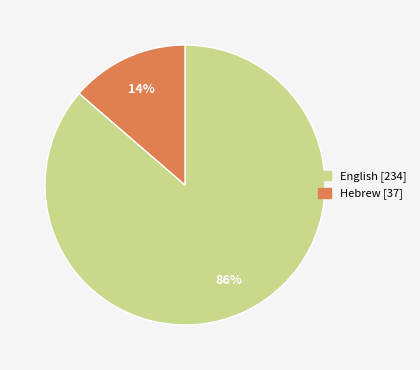

To the nearest percent, what is the combined percentage of English and Hebrew?

100%